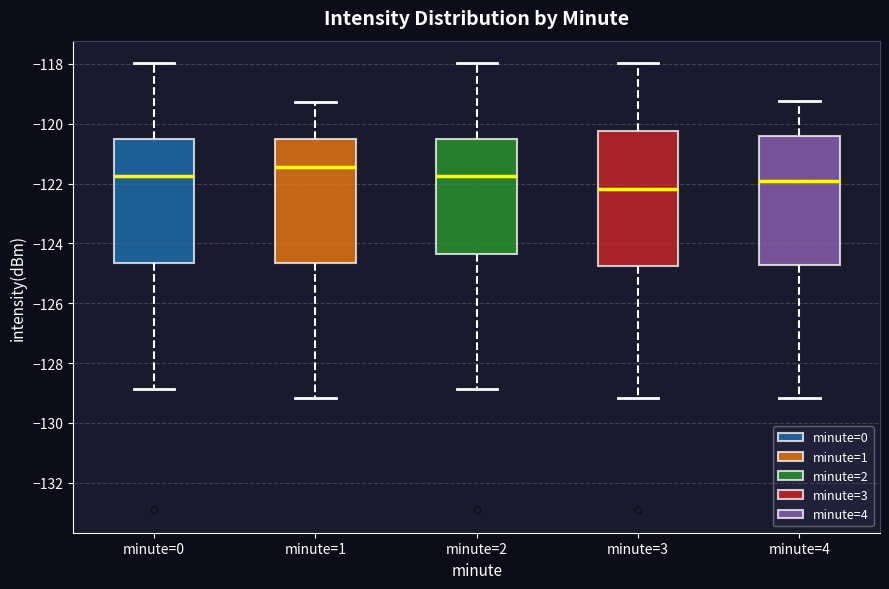

Reading left to right, read every box against the y-axis: the position of its median line, the range the box covers, and the ends of its whiskers. The values are not printed on the chart, so give them approximately, as read against the axis.

minute=0: median -121.8, box -124.6 to -120.4, whiskers -128.8 to -118.0
minute=1: median -121.4, box -124.6 to -120.4, whiskers -129.2 to -119.2
minute=2: median -121.8, box -124.4 to -120.4, whiskers -128.8 to -118.0
minute=3: median -122.2, box -124.8 to -120.2, whiskers -129.2 to -118.0
minute=4: median -122.0, box -124.8 to -120.4, whiskers -129.2 to -119.2